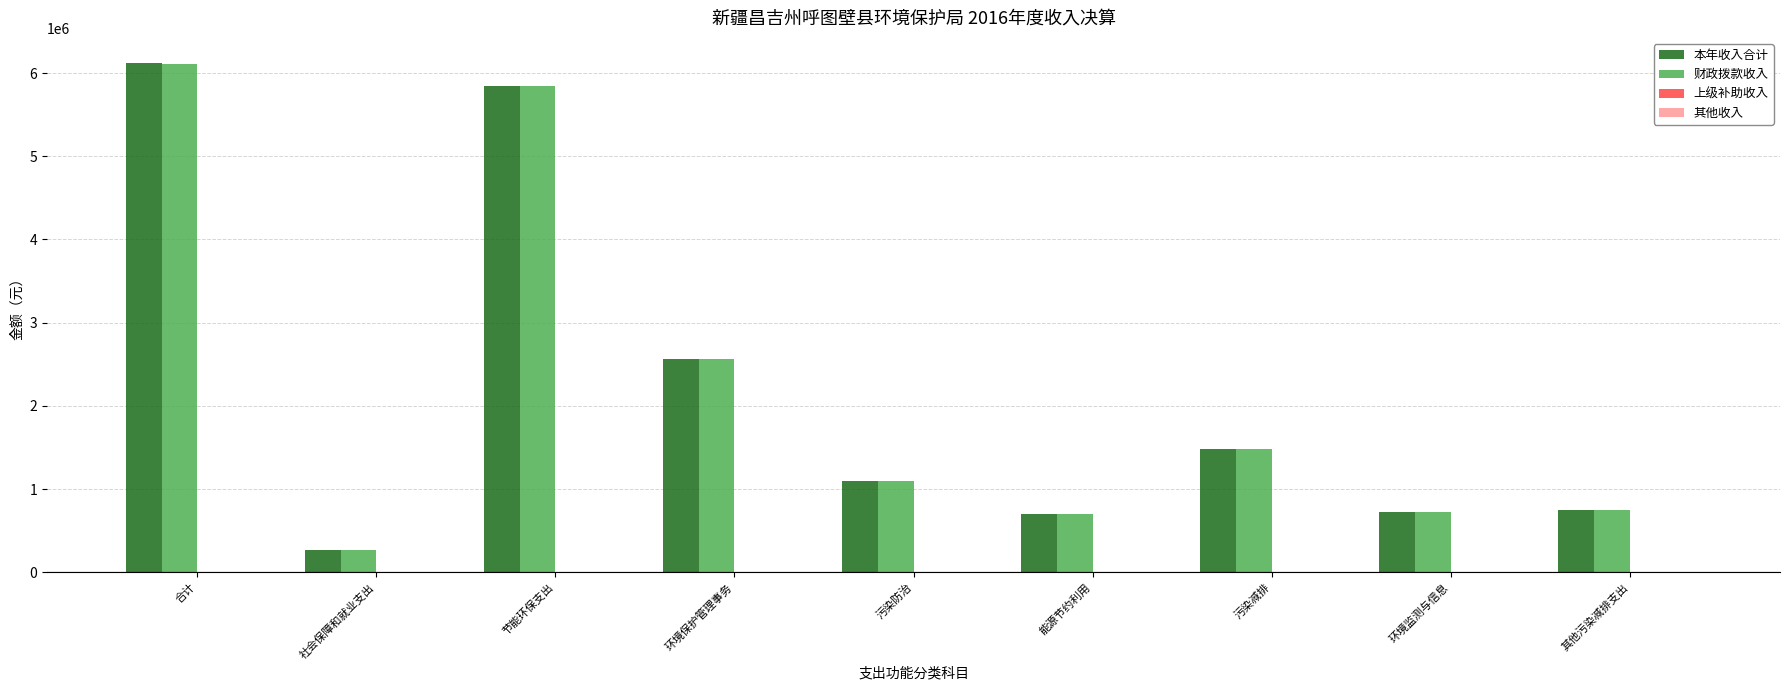

At which label does 财政拨款收入 reach its peak?

合计